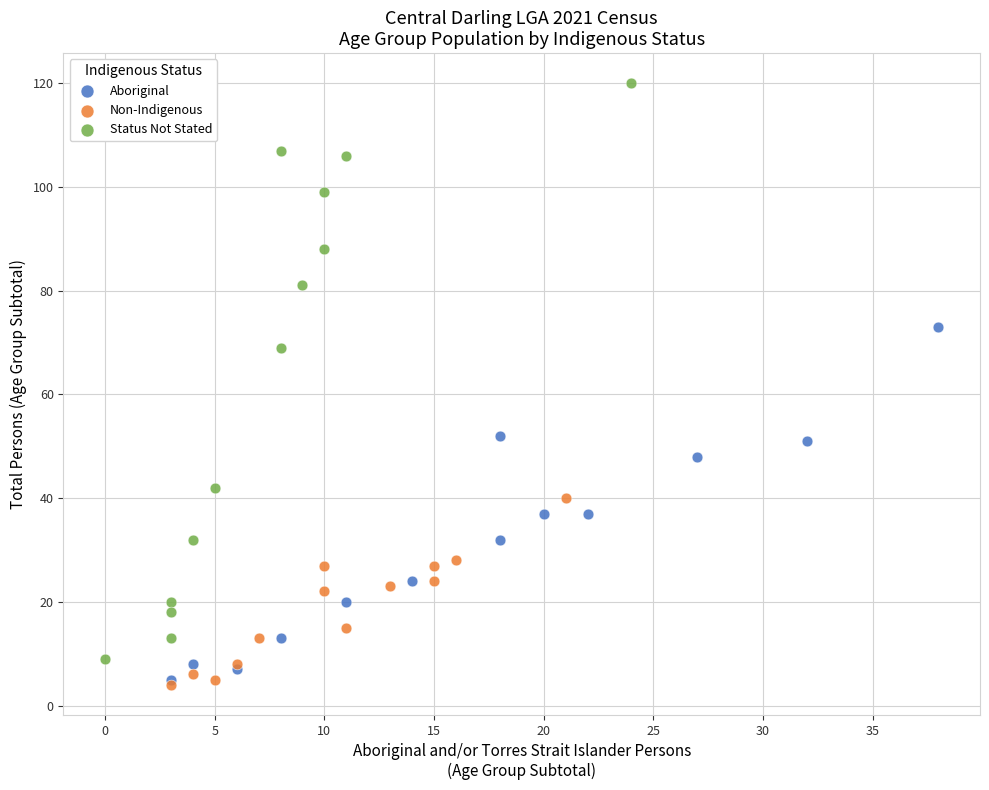

Which series has the largest Y range (max minus min)?

Status Not Stated